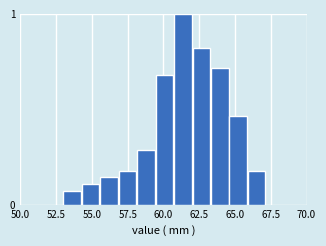

Read against the x-axis, roughly where is the centre of the tallest bar?

61.5